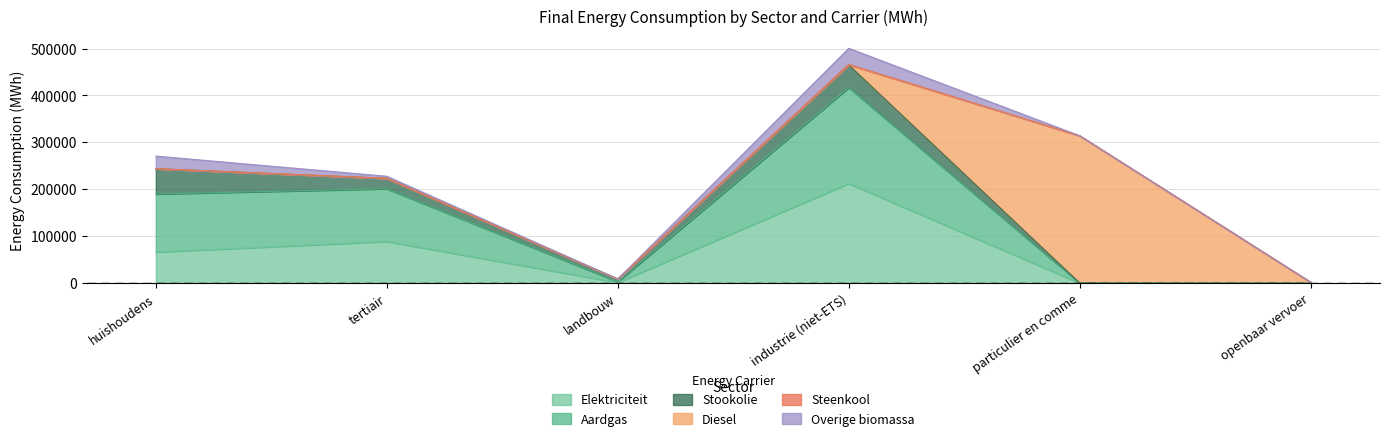

What are all the series names shown in the legend?

Elektriciteit, Aardgas, Stookolie, Diesel, Steenkool, Overige biomassa